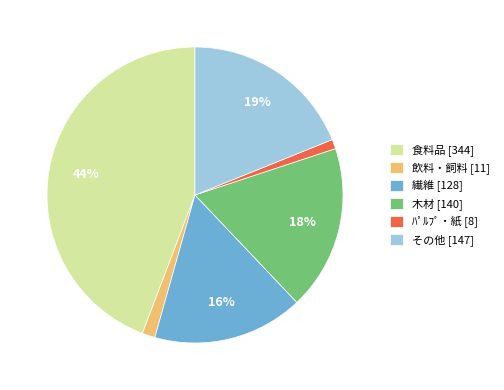

To the nearest percent, what portion does 木材 represent?

18%